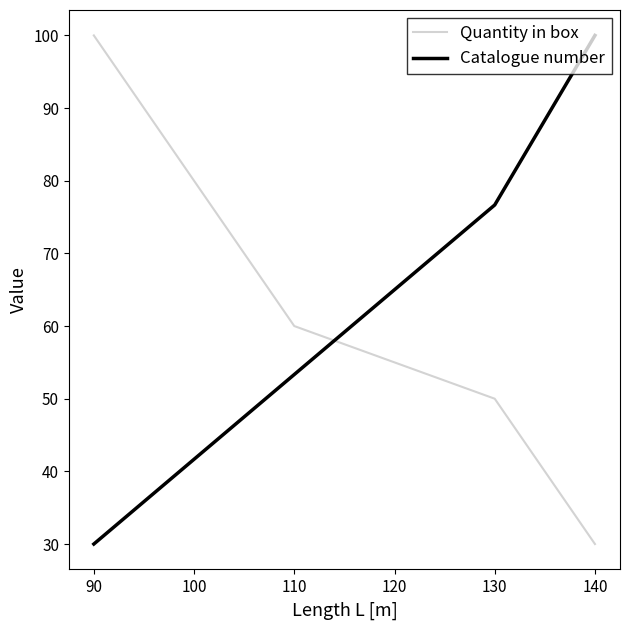

Reading right to left, extract all data points from this chart.

Quantity in box: 30.0	50.0	60.0	100.0
Catalogue number: 100.0	76.7	53.3	30.0